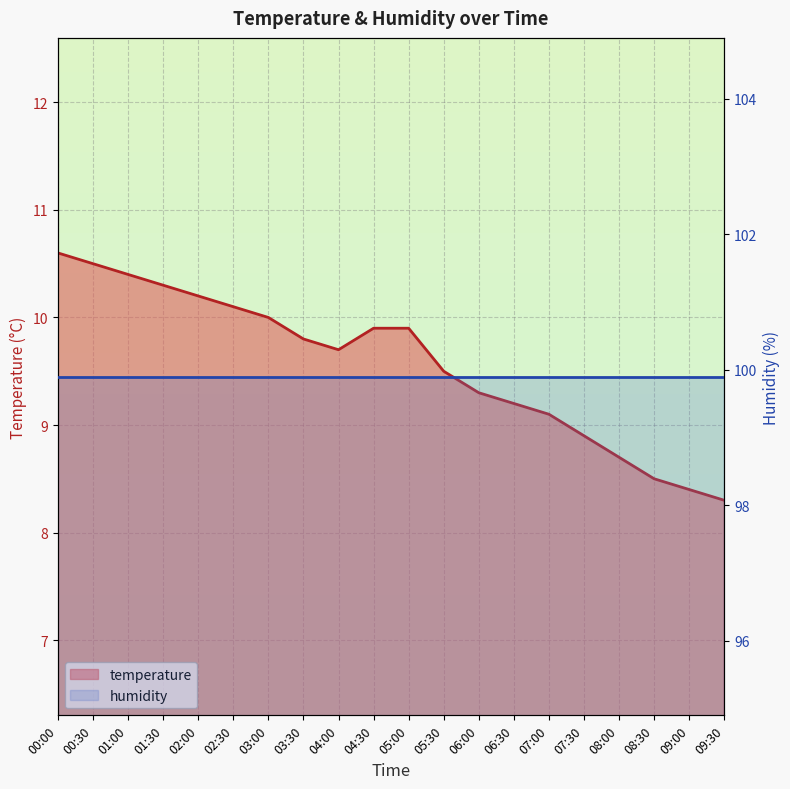

What is the value of the 8th point from the left?

9.8